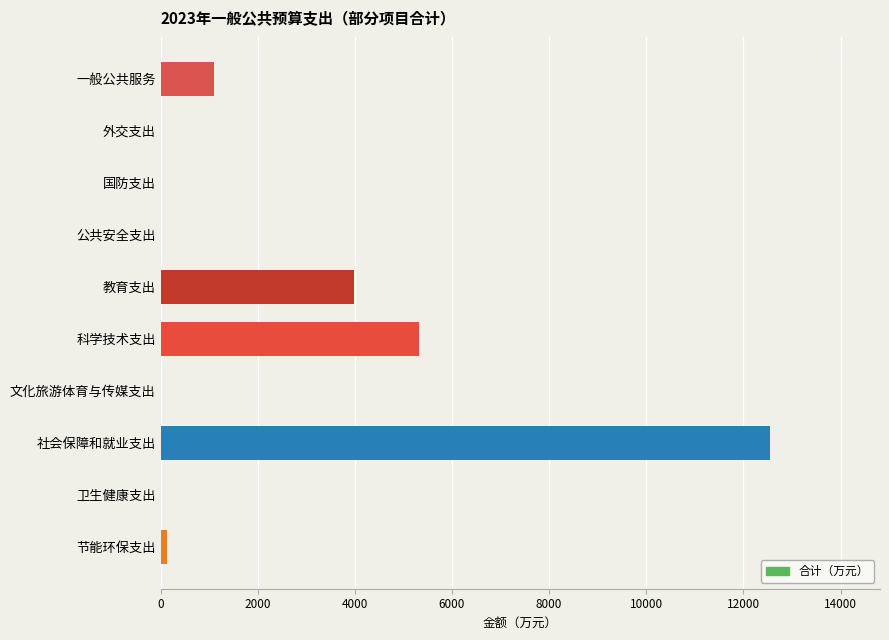

Is it true that the value at 社会保障和就业支出 is 12553?

True